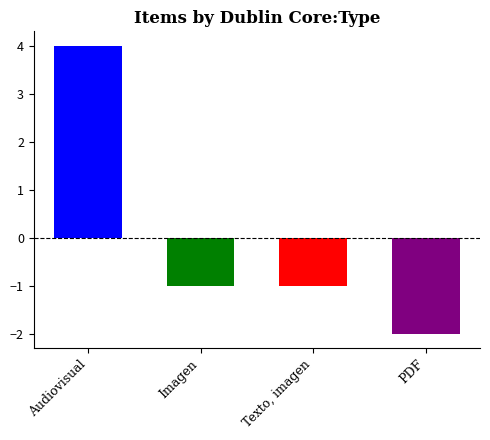

Are the bars grouped side by side (vs. stacked)?

No